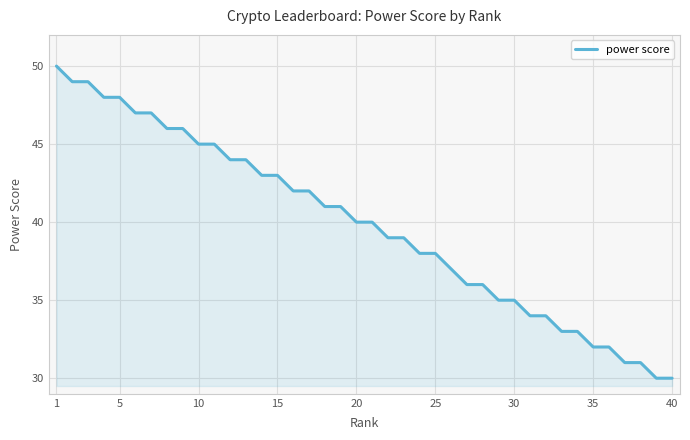

What is the greatest value displayed?

50